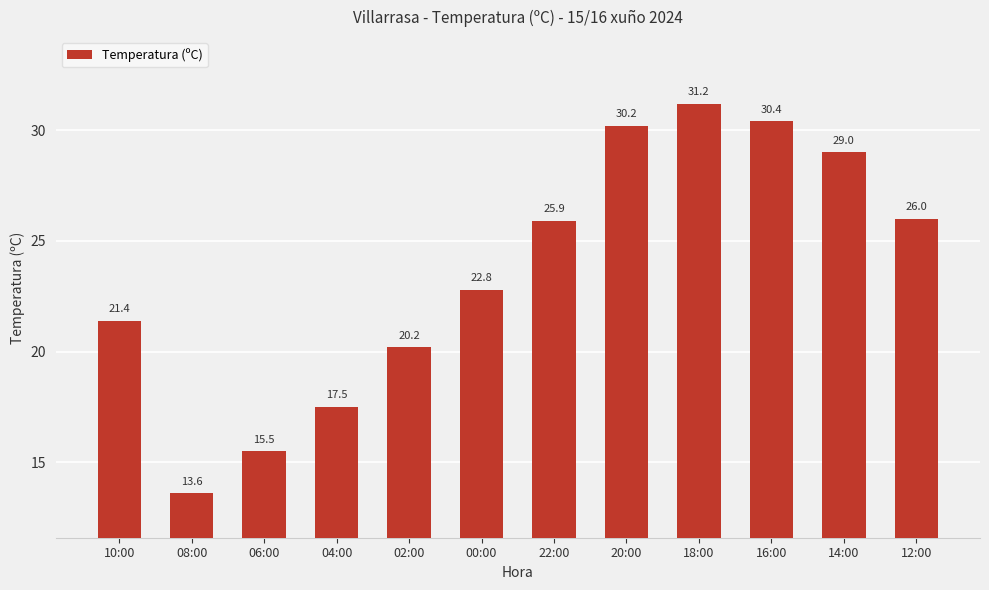

True or false: the data shows 15.4 at 22:00.

False